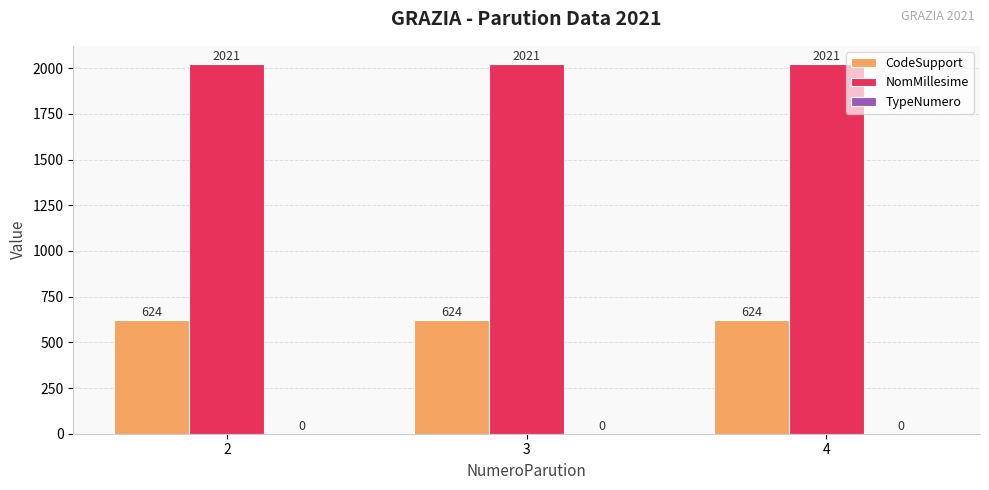

What is the smallest value displayed?

624